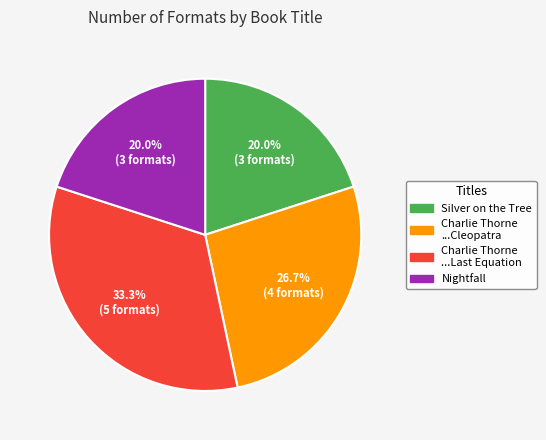

Does any single category account for the majority?

No